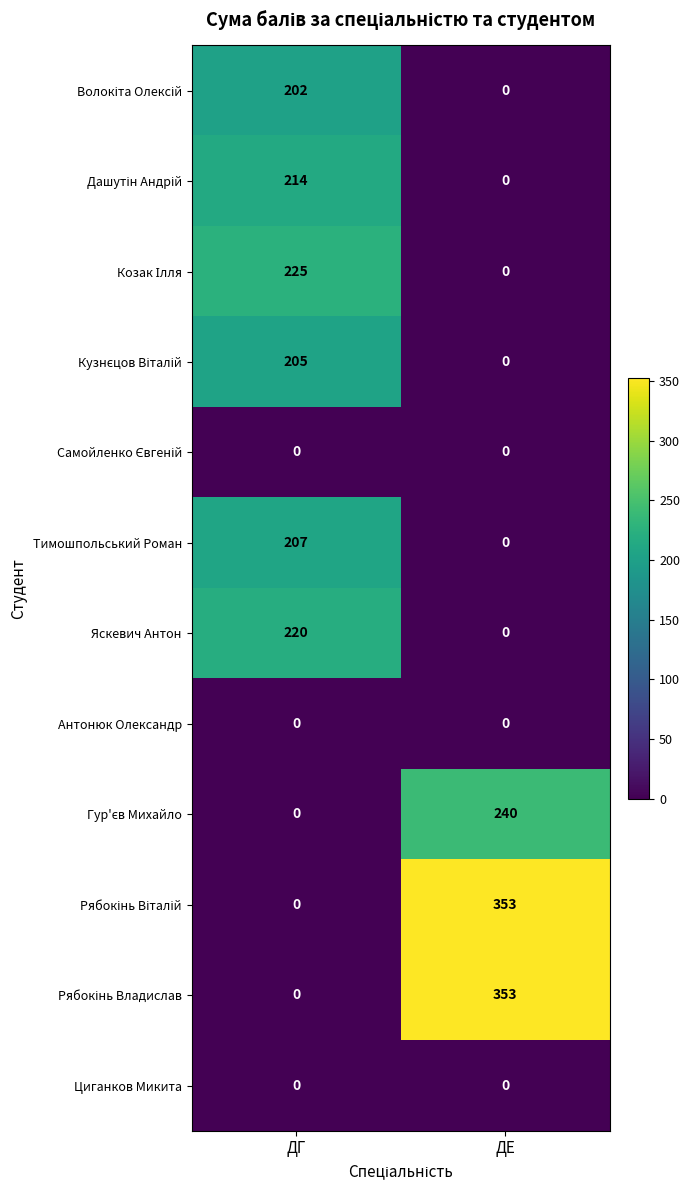

What is the greatest value displayed?

353